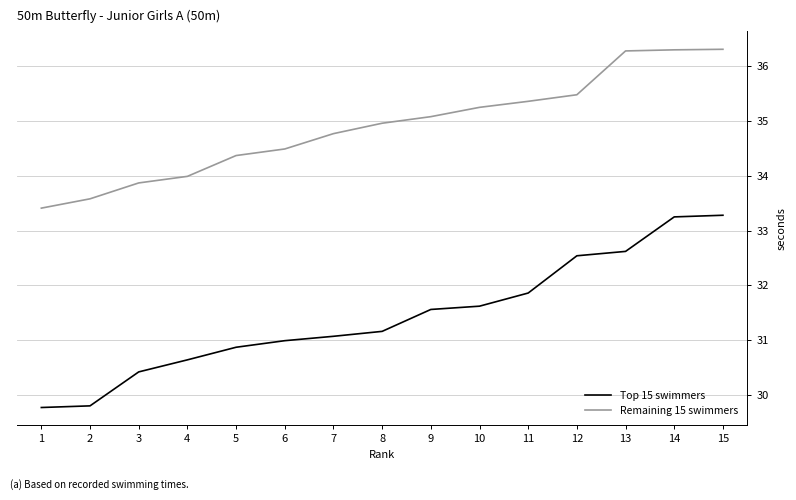

How many lines are shown in the chart?

2